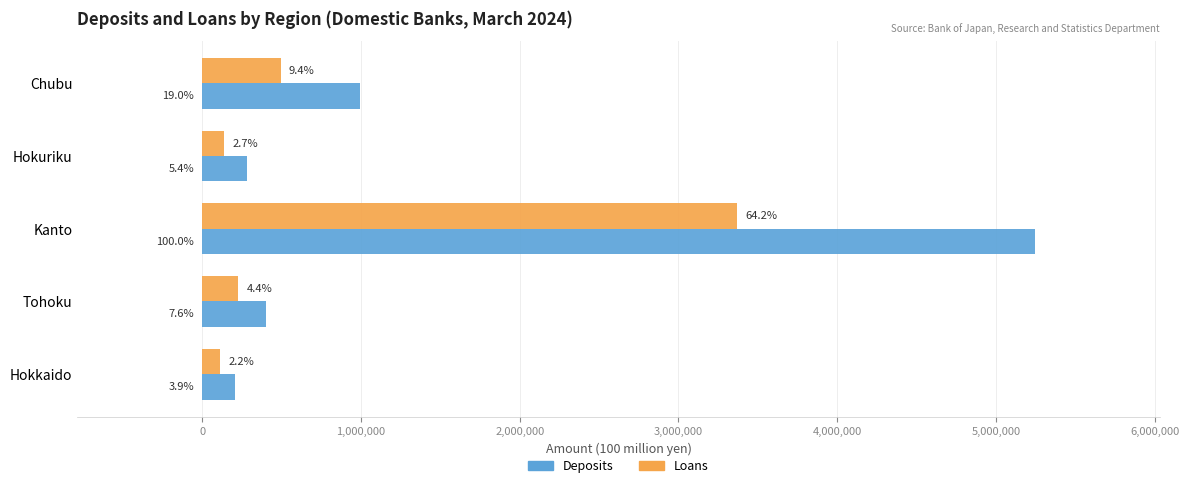

What are all the series names shown in the legend?

Deposits, Loans